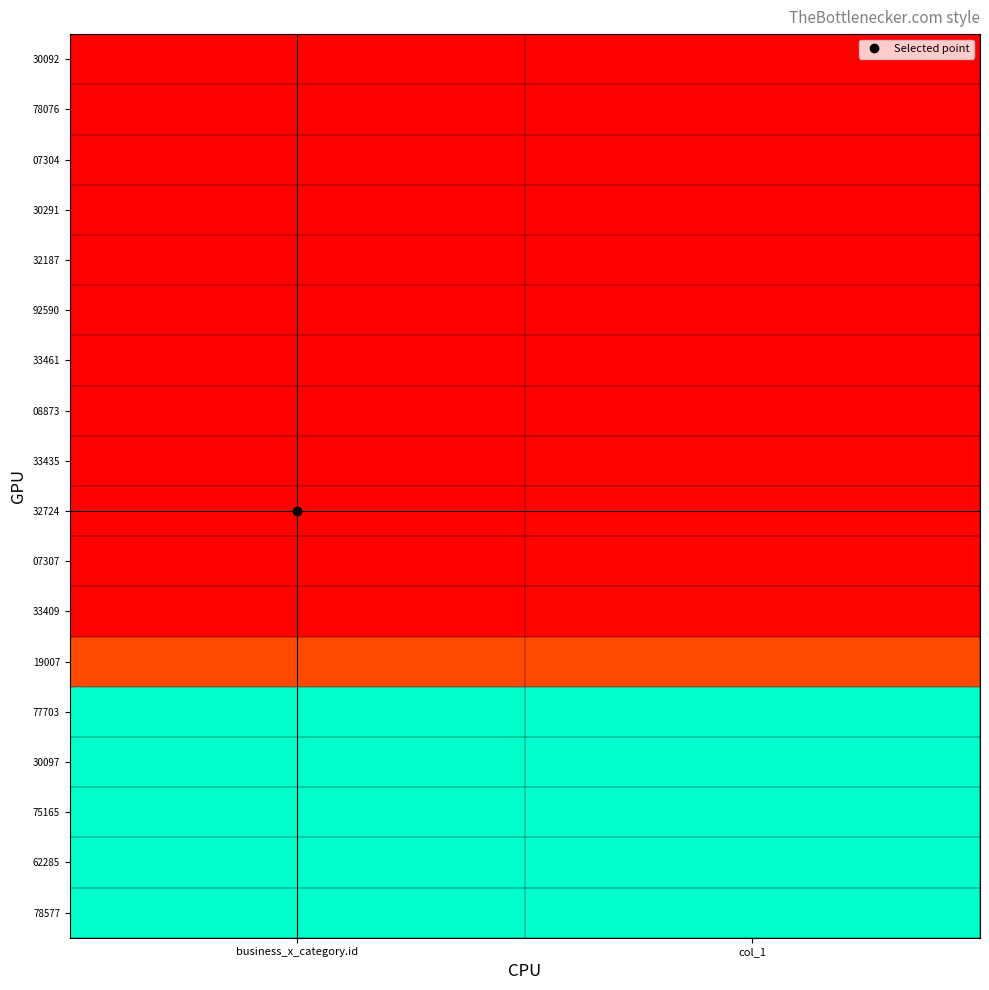

At how many categories does at least one series exceed 0?

2